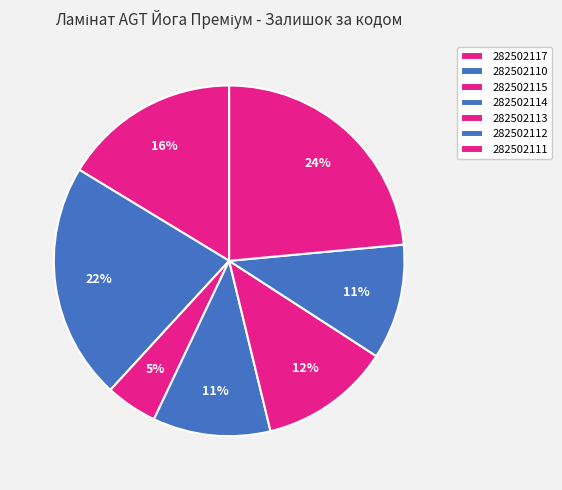

What percentage is the 282502114 slice, to the nearest percent?

11%